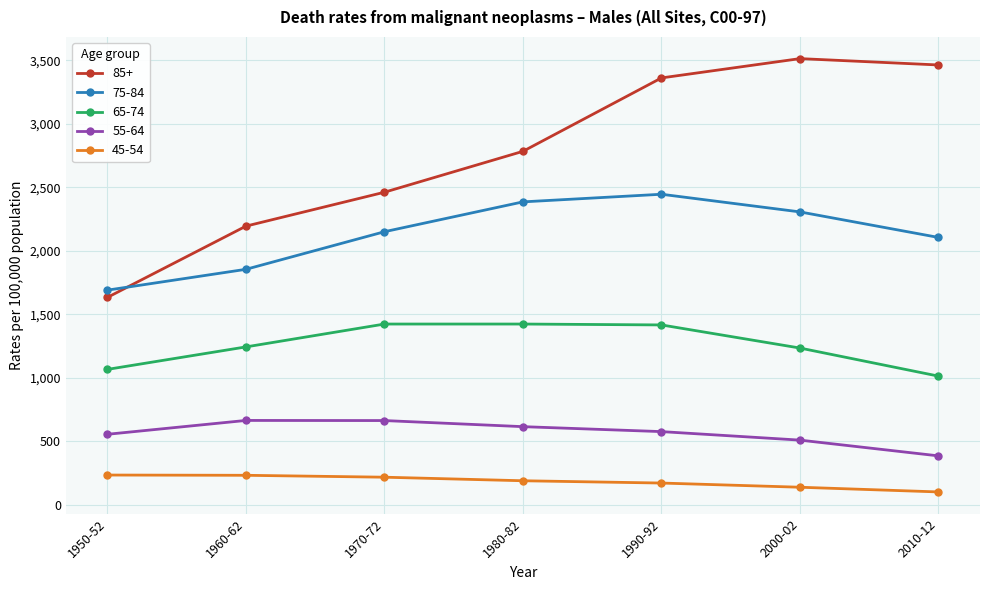

At which label does 55-64 first exceed 576?

1960-62